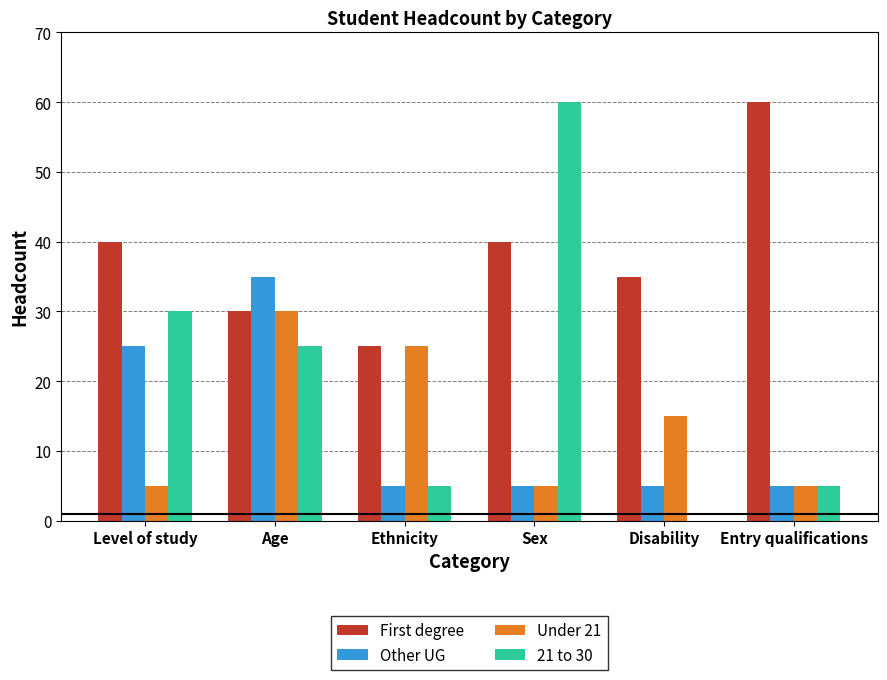

Count the number of categories in the chart.

6